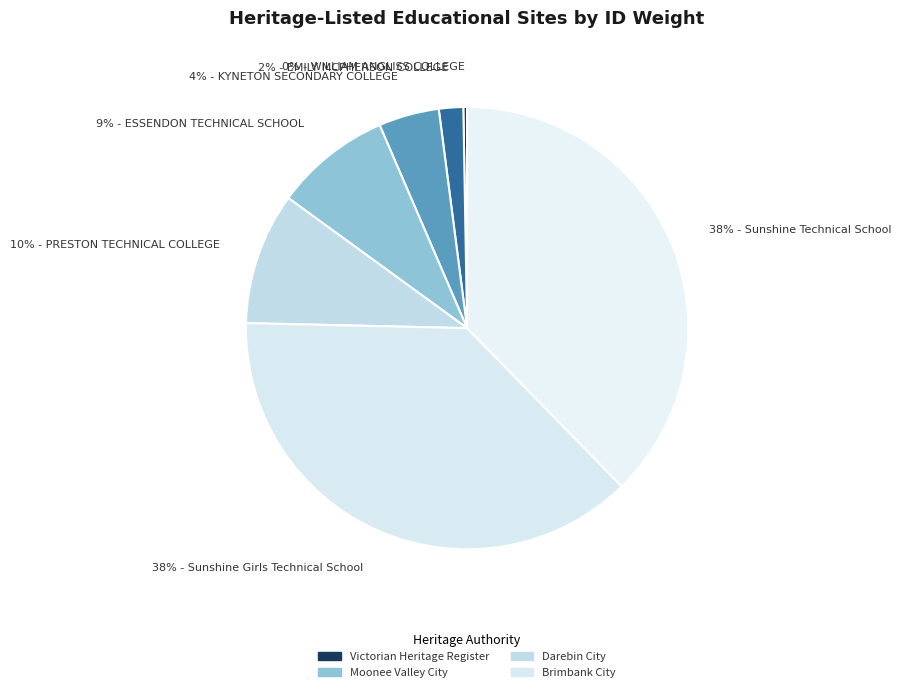

Between 38% - Sunshine Technical School and 2% - EMILY MCPHERSON COLLEGE, which is larger?

38% - Sunshine Technical School